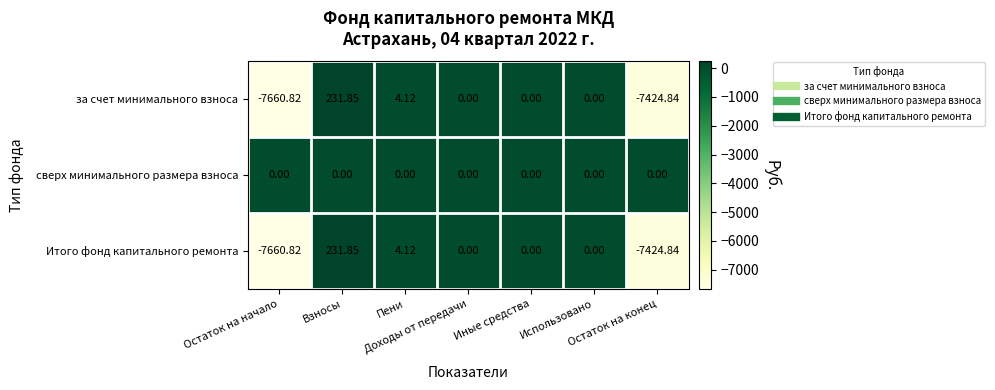

How many values in the Итого фонд капитального ремонта series are below 0?

2